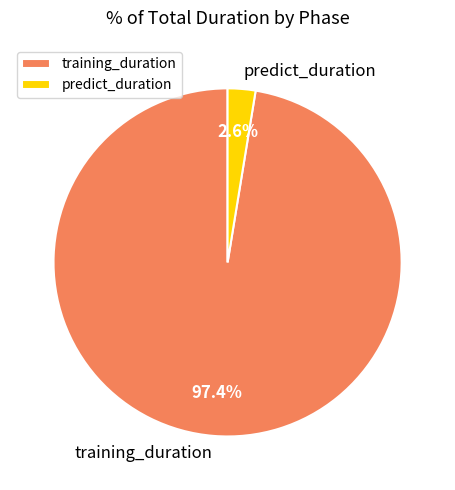

Is it true that training_duration is 97% of the pie?

True